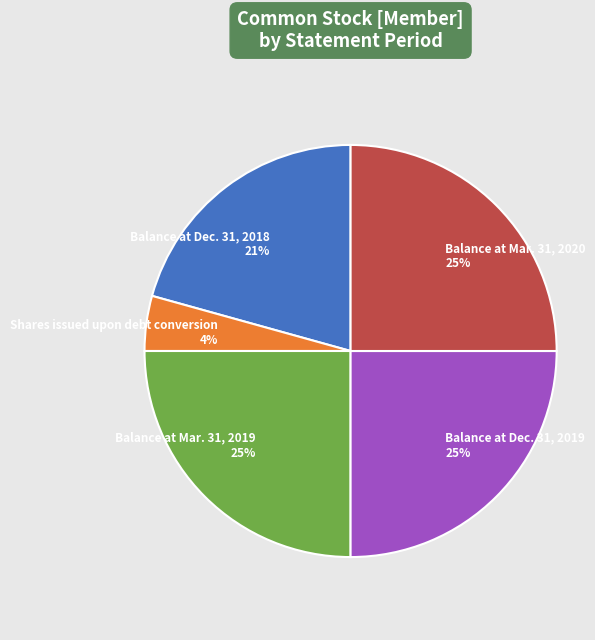

Is it true that Balance at Dec. 31, 2019 is 25% of the pie?

True